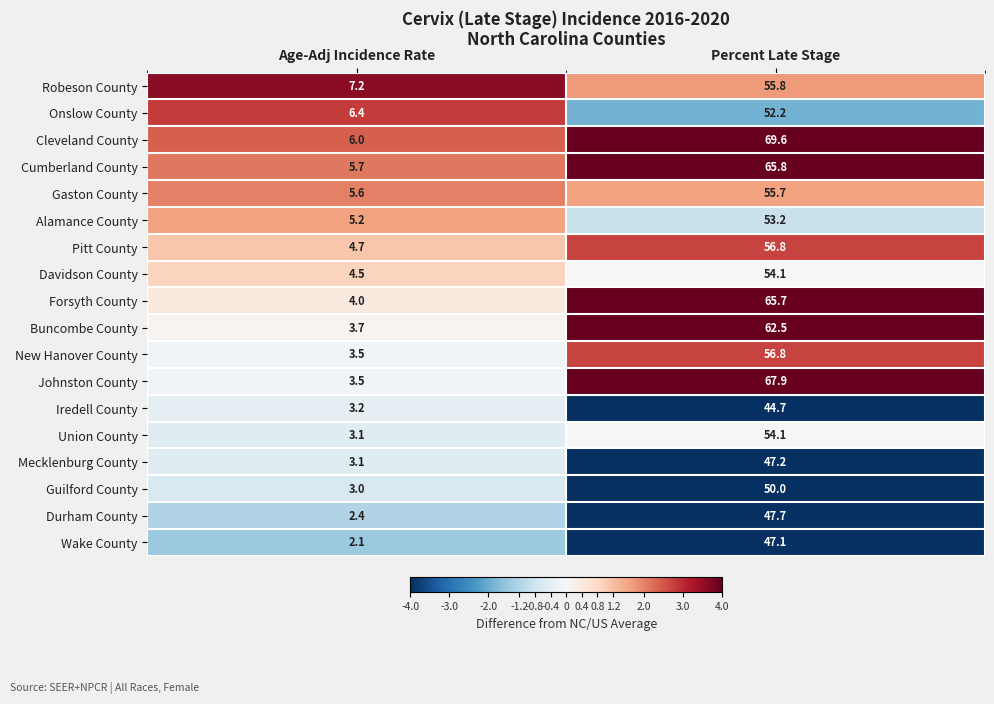

At which label is Robeson County closest to 31?

Age-Adj Incidence Rate